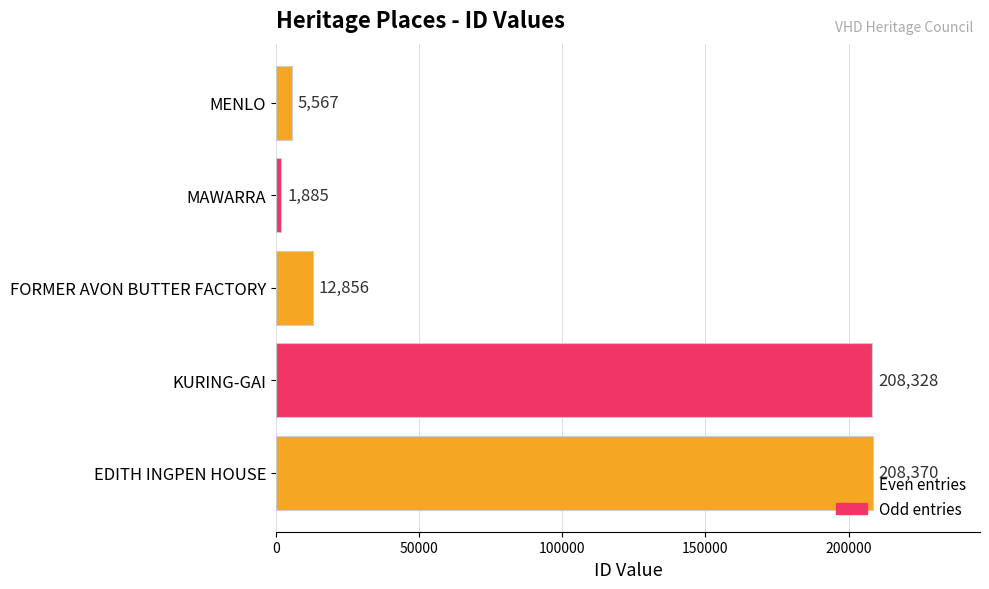

What is the average value?

87401